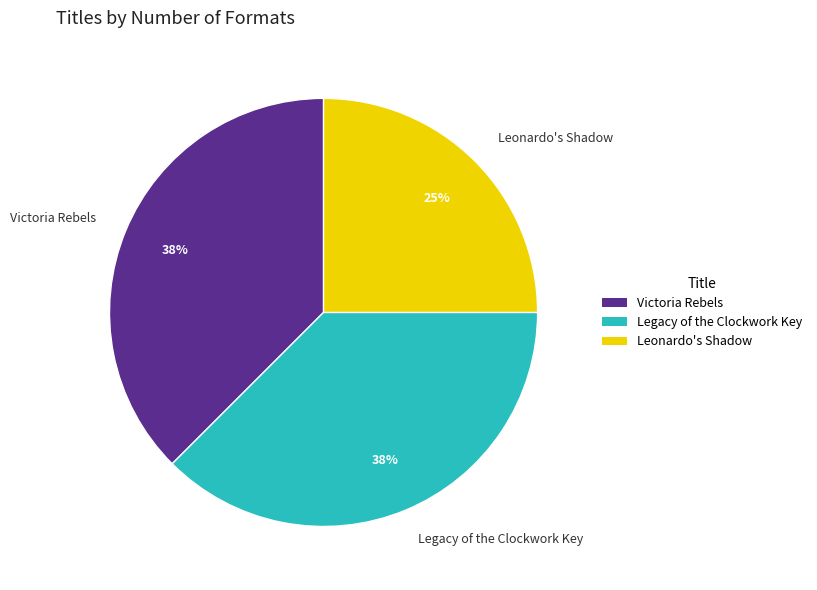

Does any single category account for the majority?

No